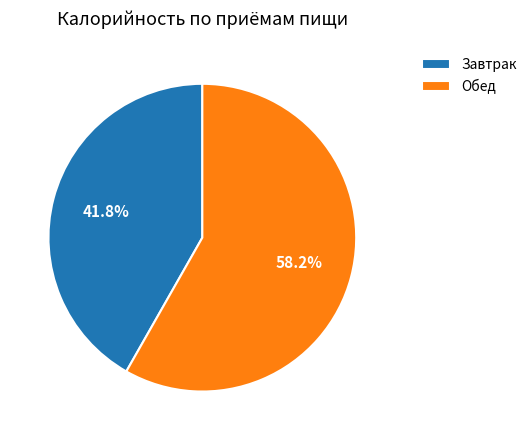

Rank the categories by value from highest to lowest.

Обед, Завтрак